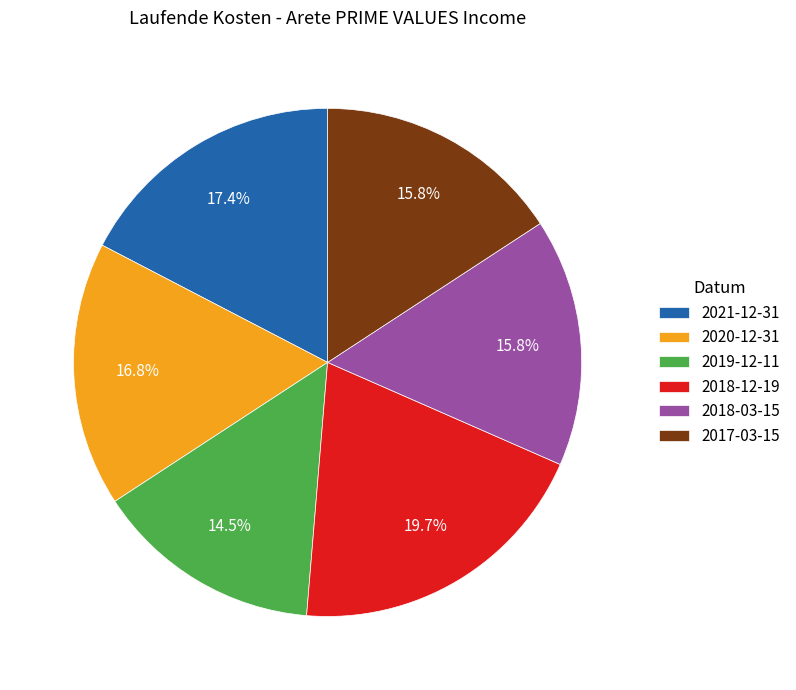

Does 2017-03-15 account for over 50% of the chart?

No